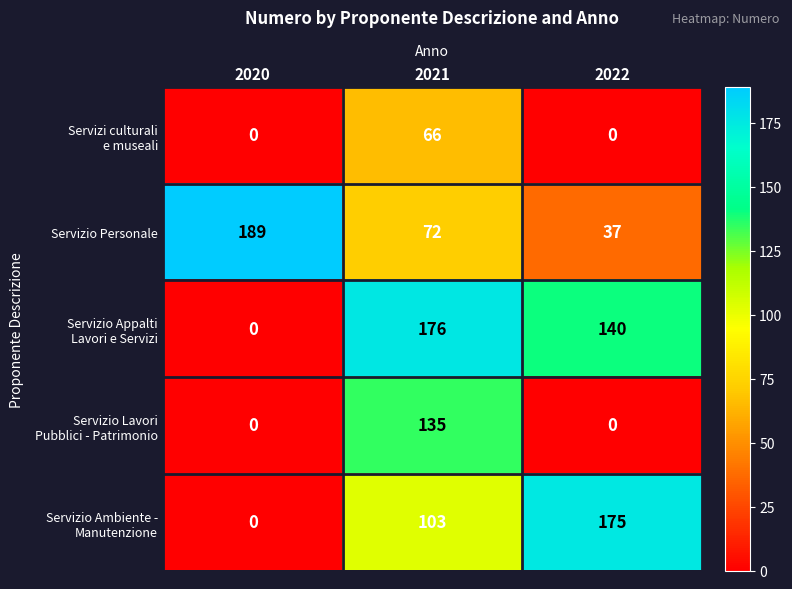

What is the sum of all Servizio Personale values?

298